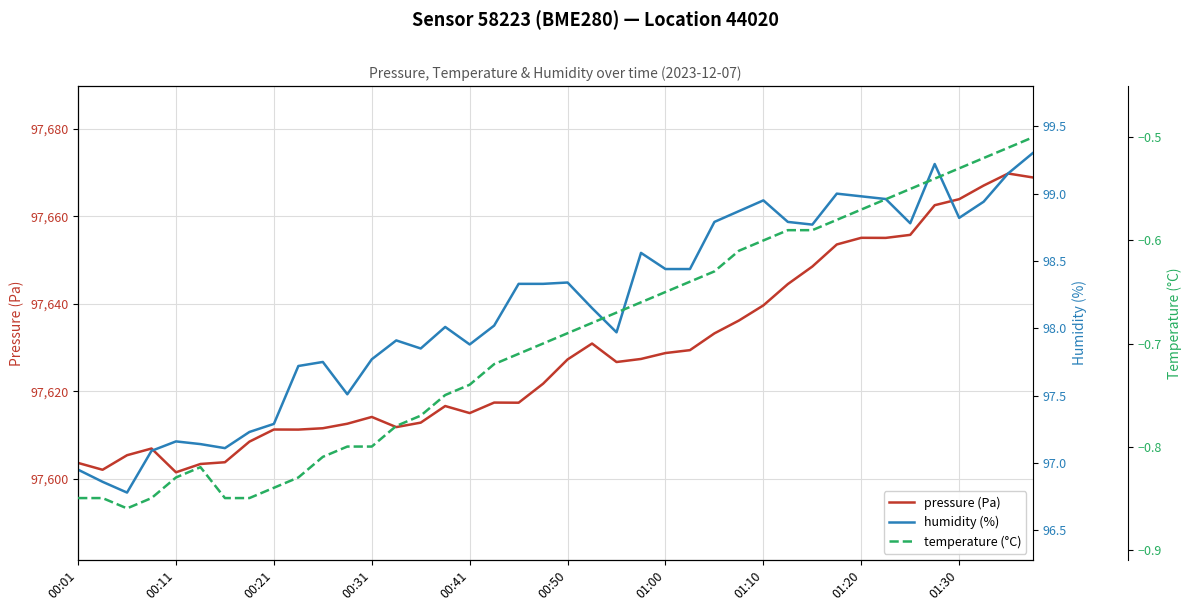

Does the chart have visible grid lines?

Yes